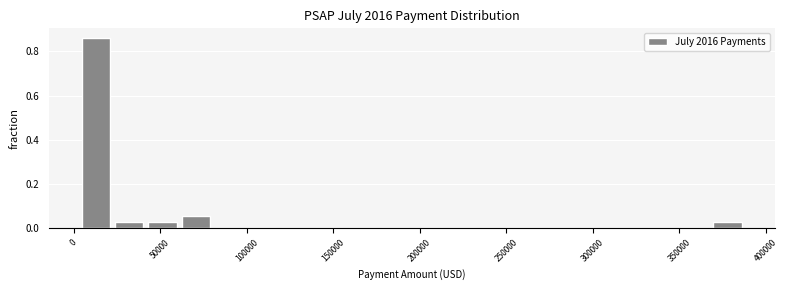

Around what value on the x-axis is the tallest bar? Give the approximate position of its centre, as read against the axis.

15000